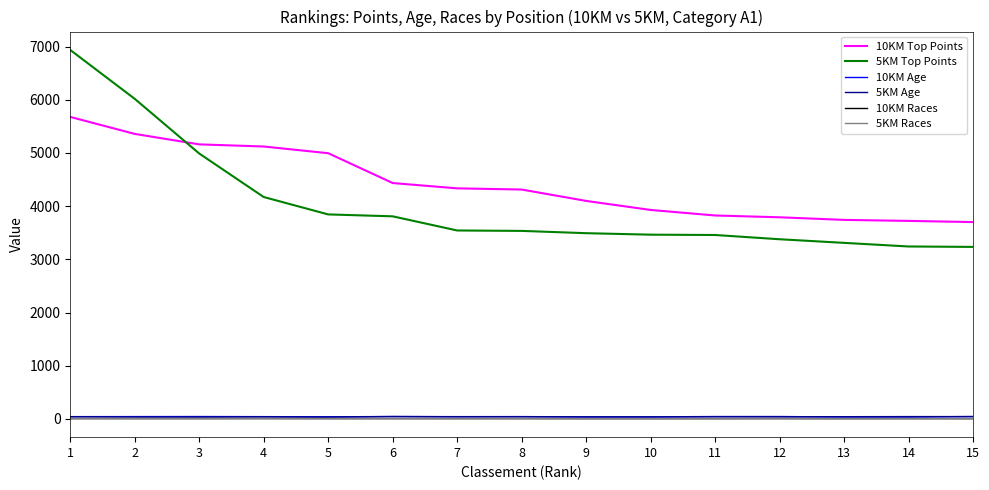

What are all the series names shown in the legend?

10KM Top Points, 5KM Top Points, 10KM Age, 5KM Age, 10KM Races, 5KM Races